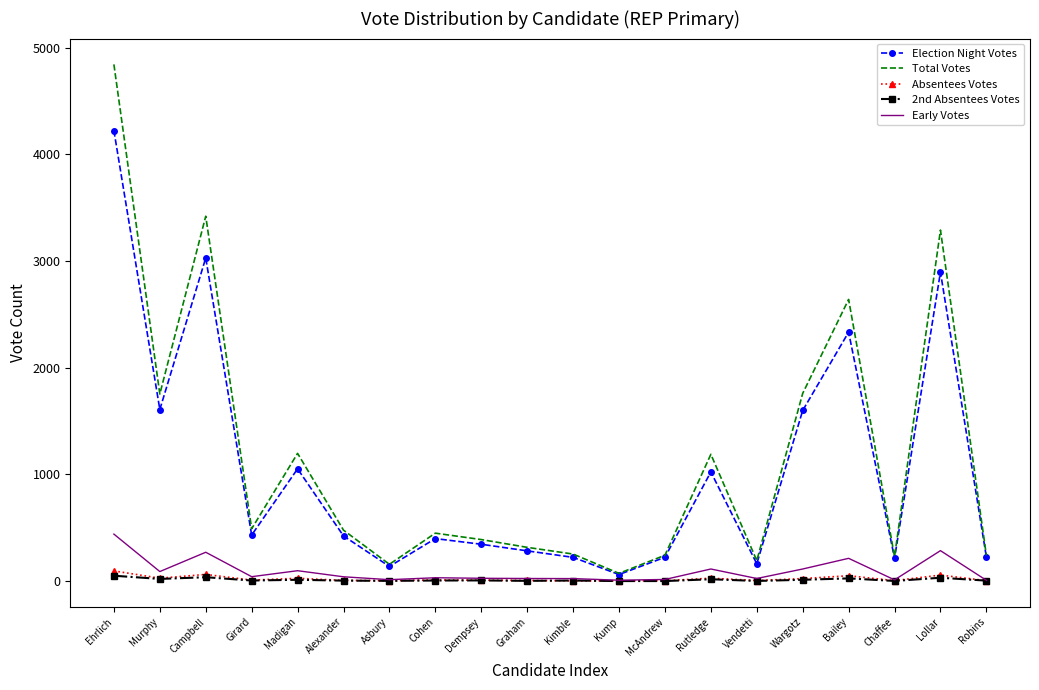

True or false: Election Night Votes and Absentees Votes cross at least once.

False